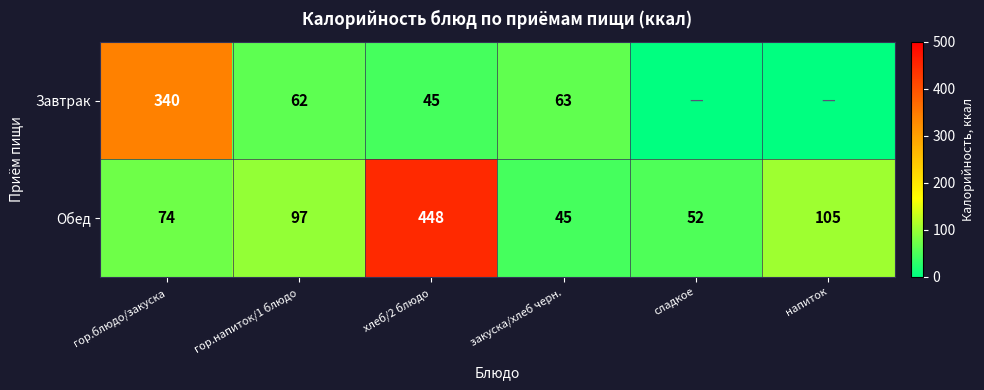

What is the spread (max minus min) of values at хлеб/2 блюдо?

403